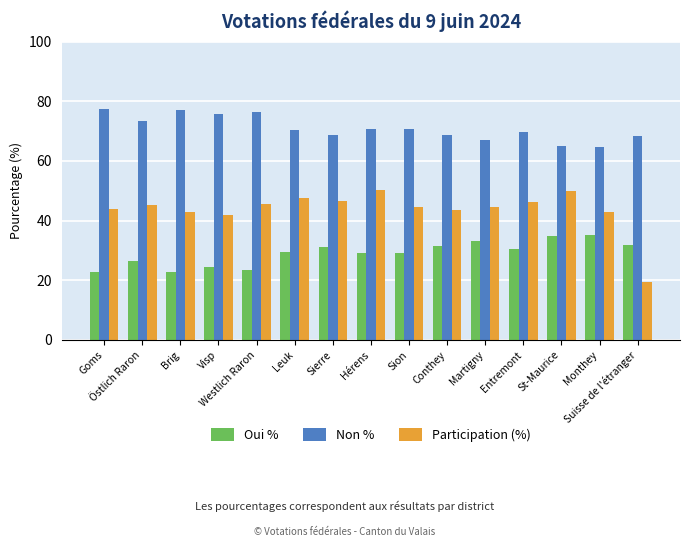

List the series in order of their overall mean, highest first.

Non %, Participation (%), Oui %